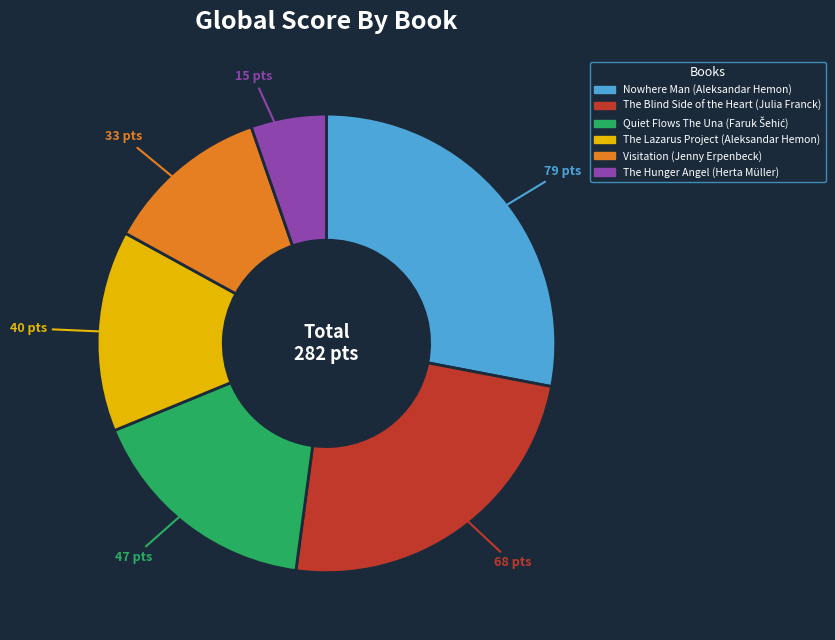

Does any single category account for the majority?

No